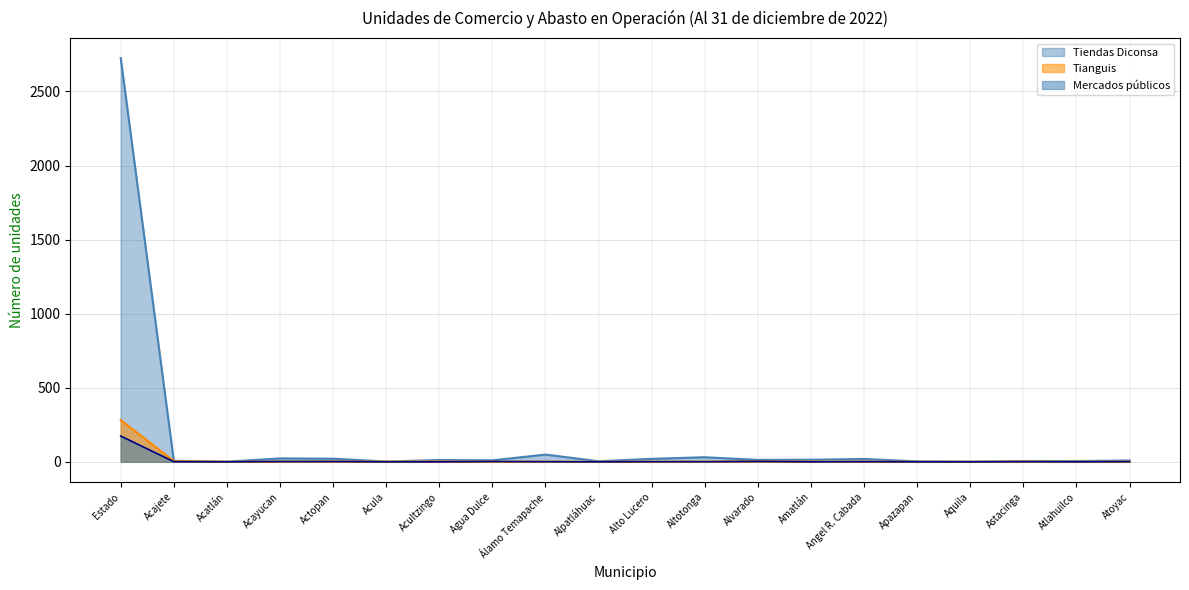

At how many categories does at least one series exceed 2156?

1